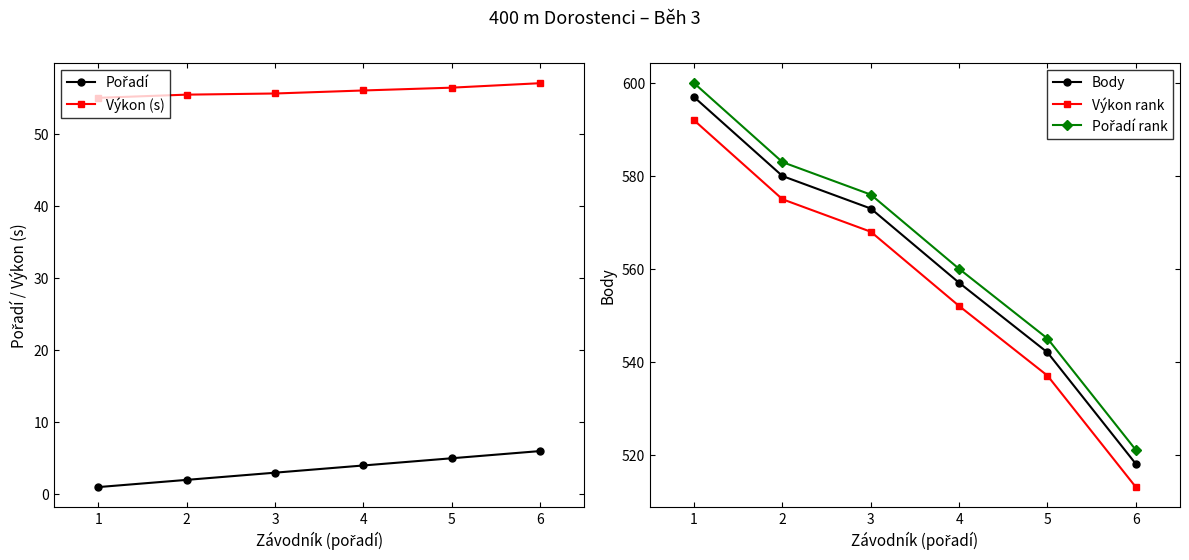

How many series are shown in this chart?

5